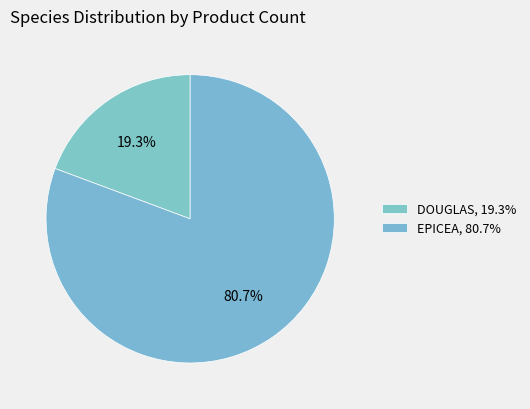

Count the number of slices in the pie.

2